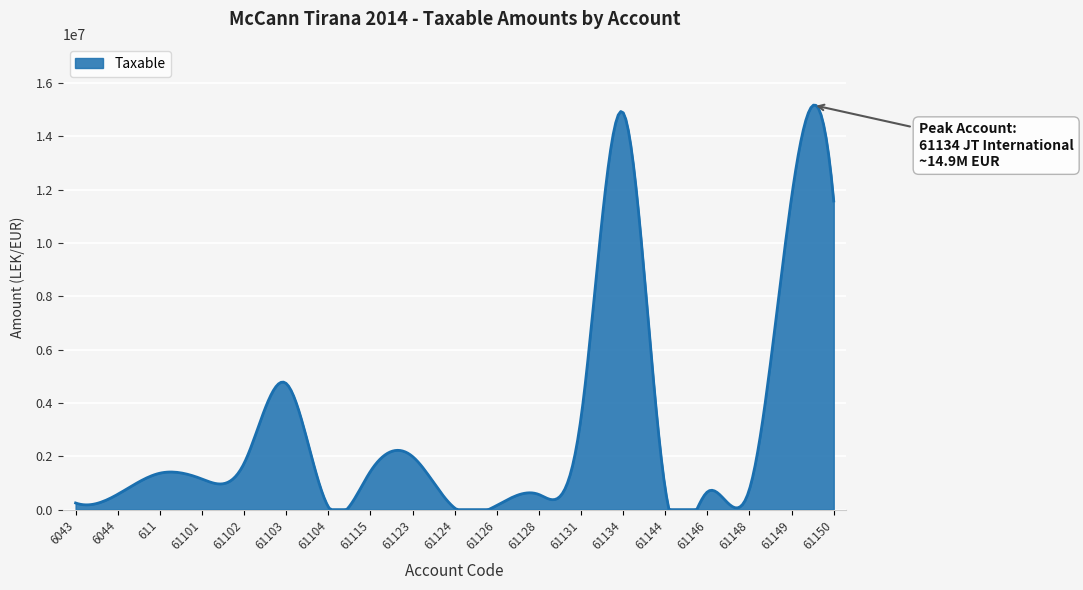

What is the maximum value shown in the chart?

15168742.0